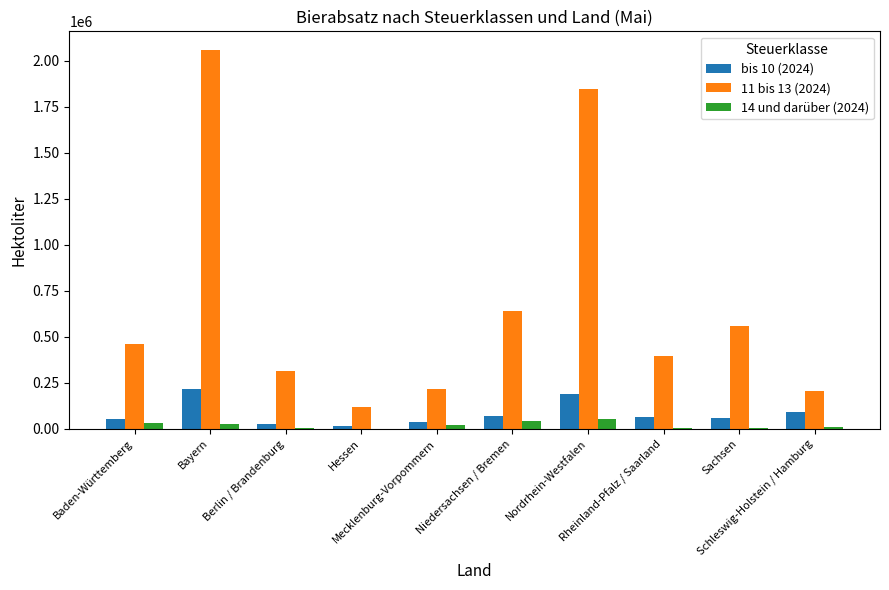

What are all the series names shown in the legend?

bis 10 (2024), 11 bis 13 (2024), 14 und darüber (2024)